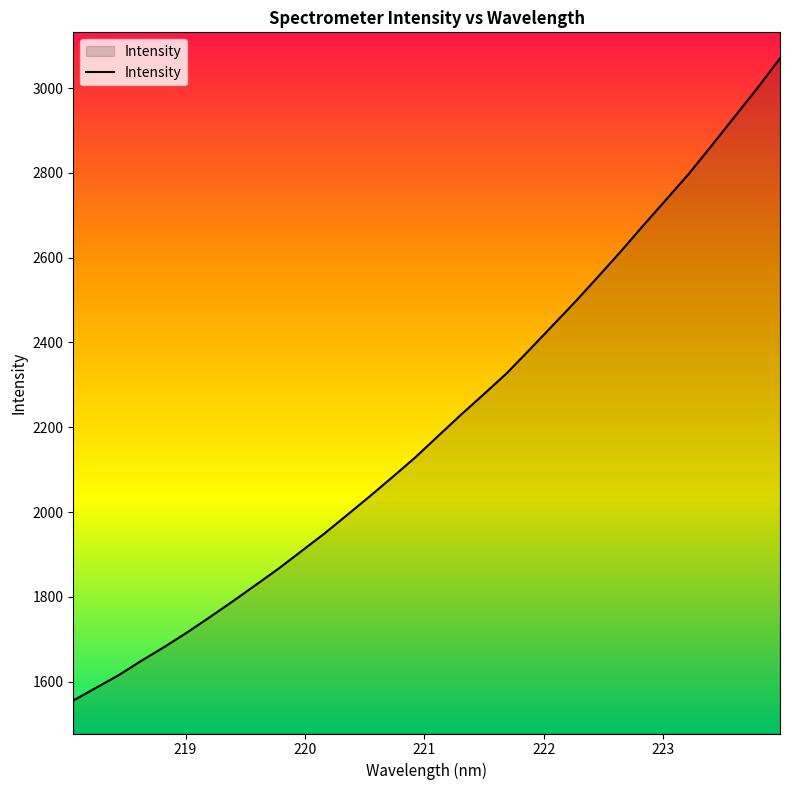

What is the difference between the maximum and minimum values?

1514.4